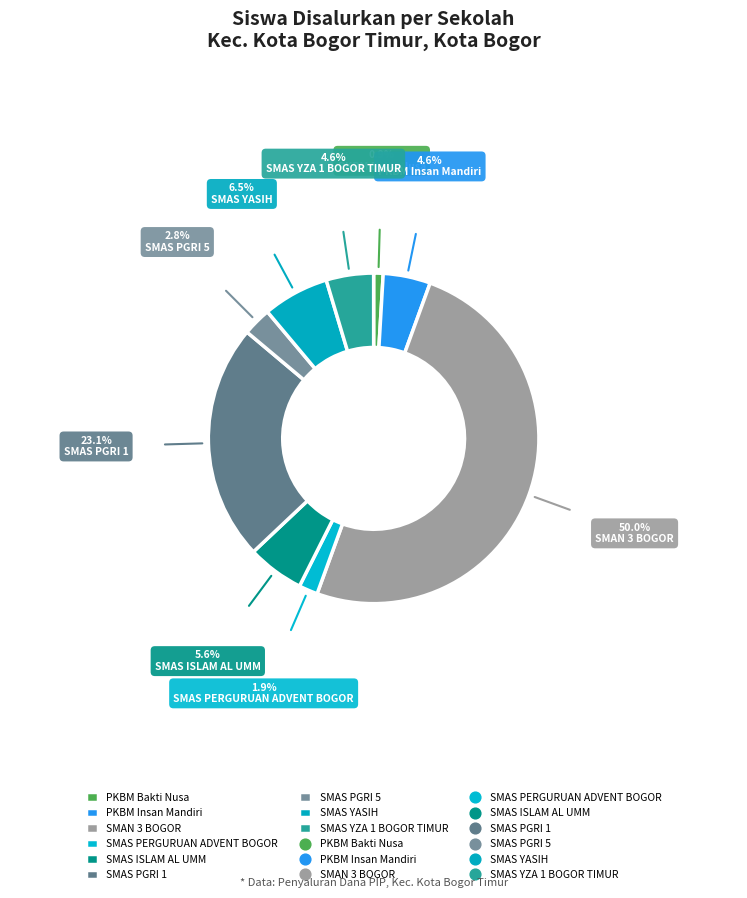

What is the largest slice in the pie chart?

SMAN 3 BOGOR